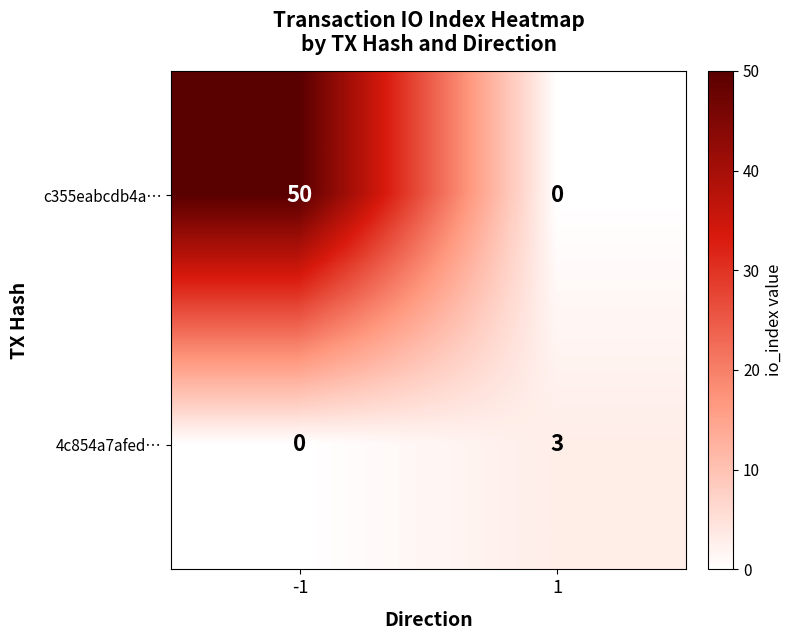

What is the approximate value of c355eabcdb4a… at -1, to the nearest 10?

50